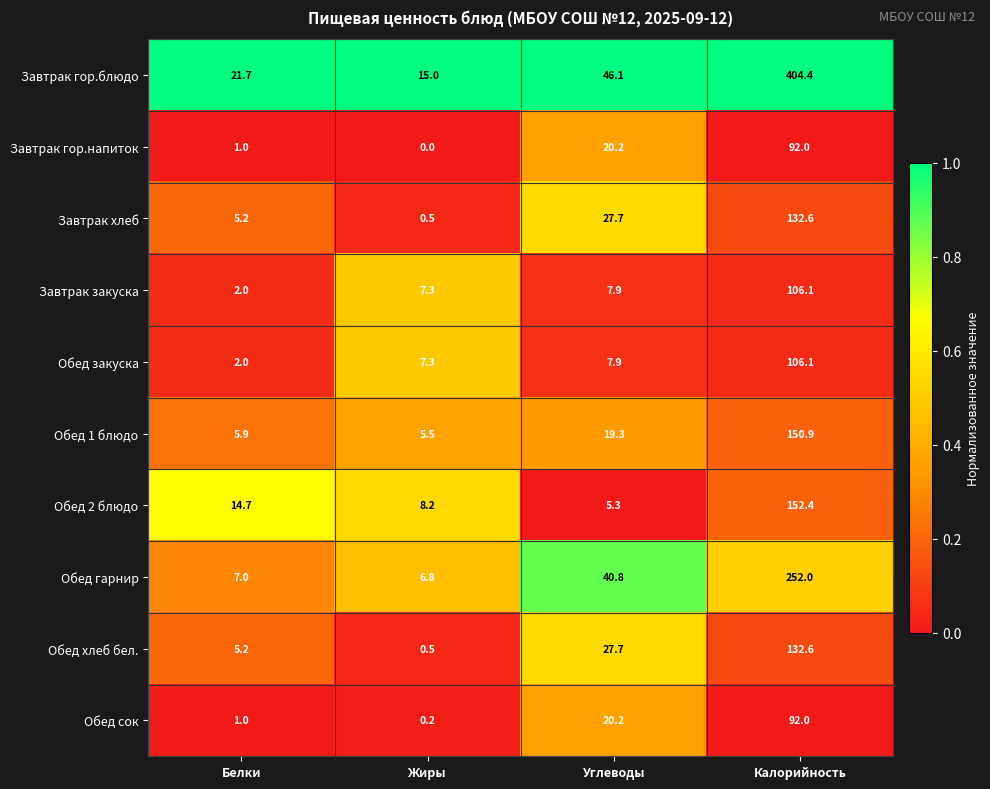

At which label is Обед 2 блюдо closest to 78?

Белки